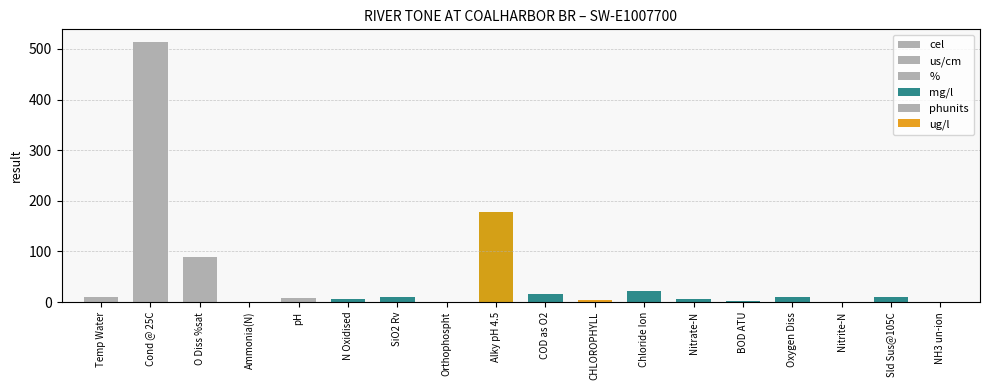

List the labels in order of value, smallest first.

NH3 un-ion, Nitrite-N, Ammonia(N), Orthophospht, BOD ATU, CHLOROPHYLL, Nitrate-N, N Oxidised, pH, Temp Water, SiO2 Rv, Oxygen Diss, Sld Sus@105C, COD as O2, Chloride Ion, O Diss %sat, Alky pH 4.5, Cond @ 25C